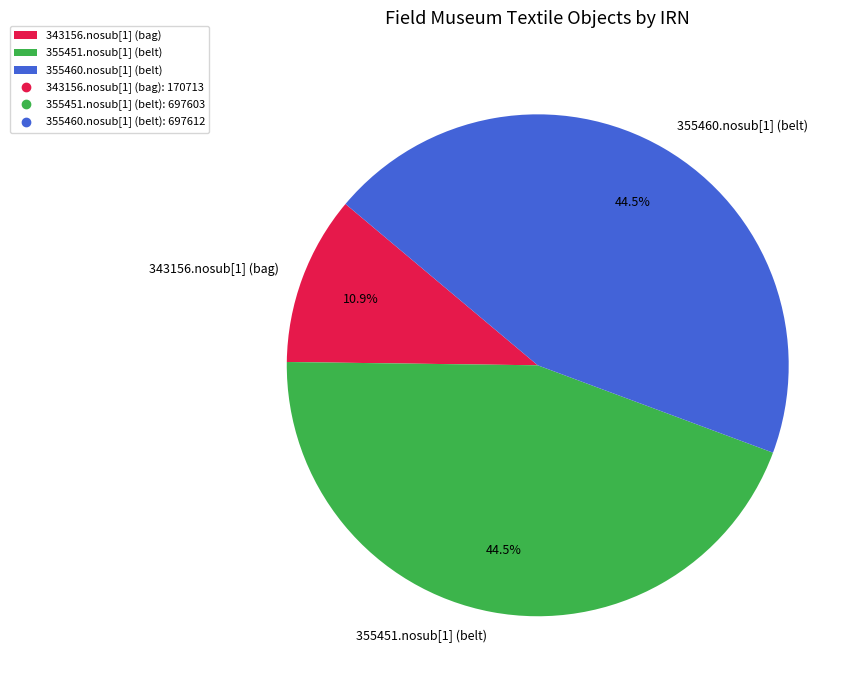

What portion of the pie excludes 343156.nosub[1] (bag)?

89.1%